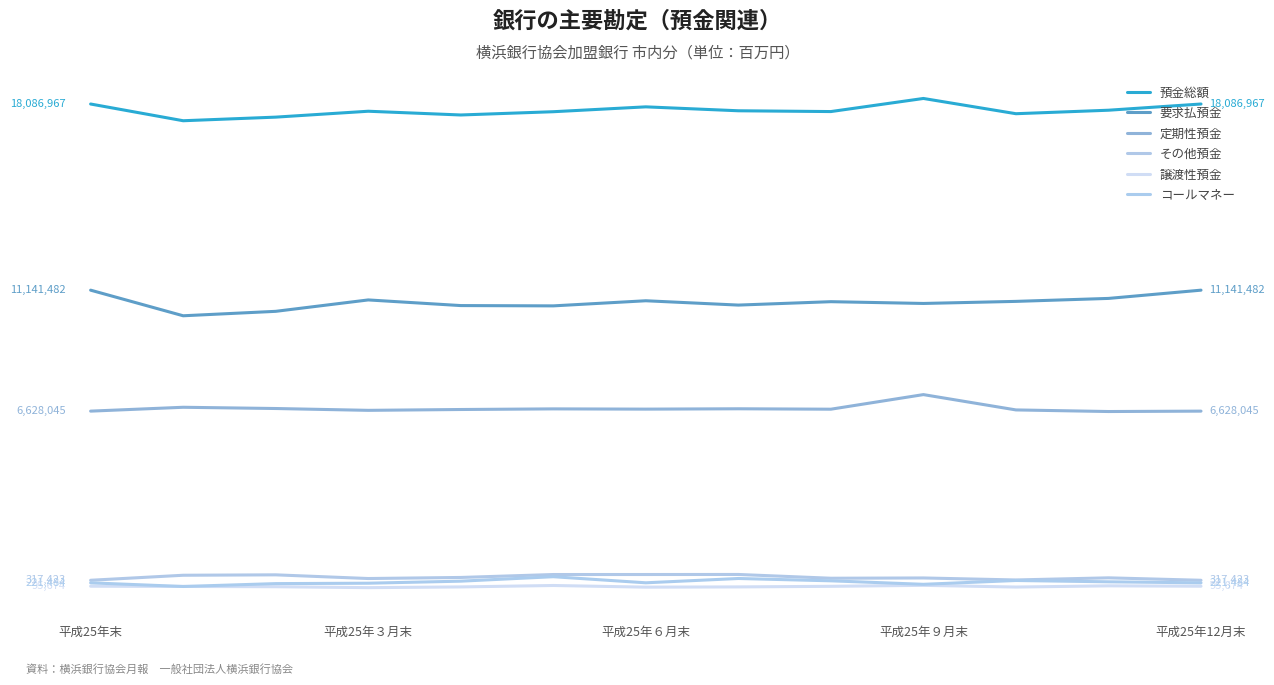

True or false: 譲渡性預金 and 定期性預金 cross at least once.

False